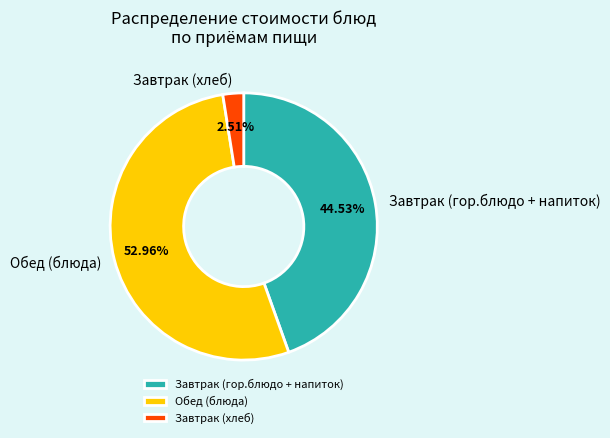

Combined, do Обед (блюда) and Завтрак (хлеб) account for over 50%?

Yes